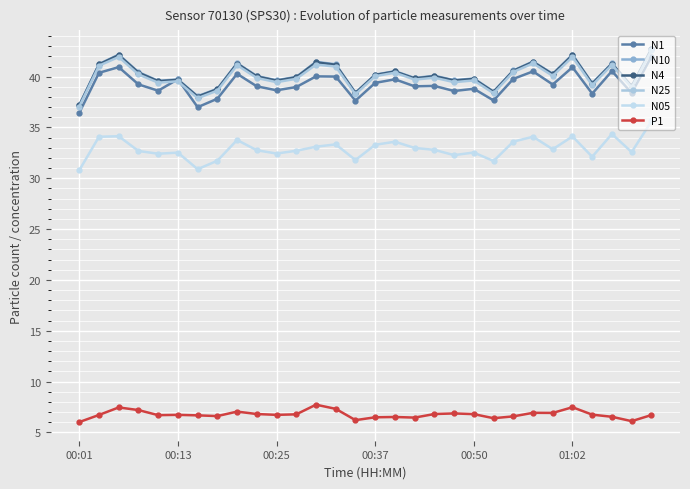

What is the sum of all N25 values?

1199.6